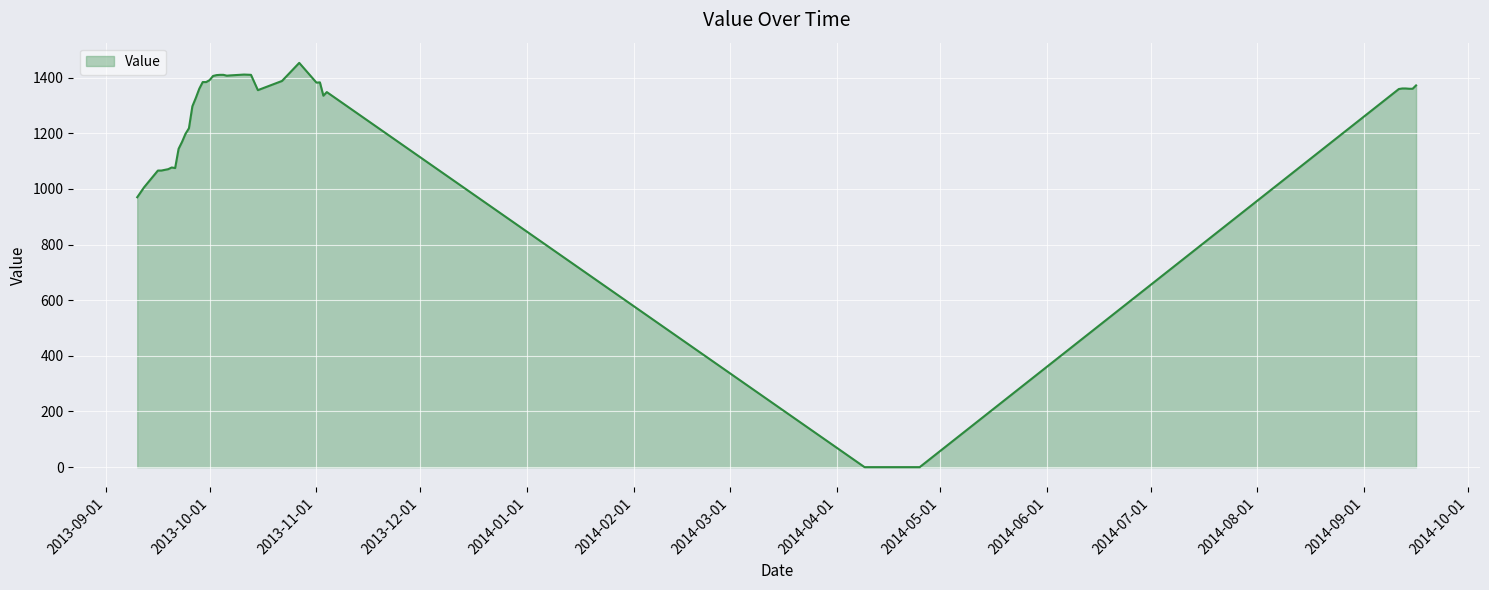

What is the greatest value displayed?

1453